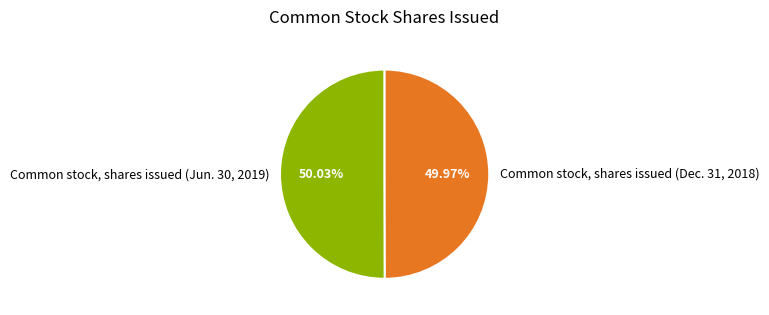

To the nearest percent, what portion does Common stock, shares issued (Dec. 31, 2018) represent?

50%